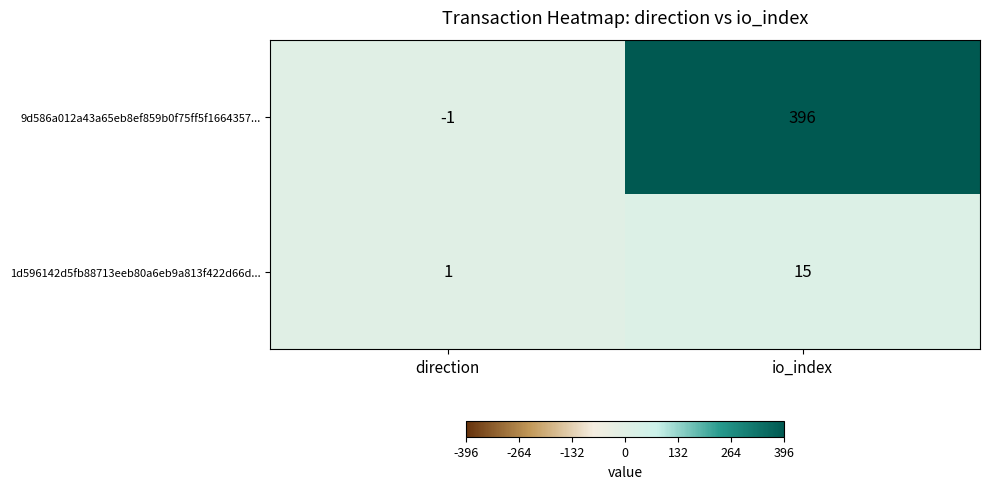

Which series has the largest total across all categories?

9d586a012a43a65eb8ef859b0f75ff5f1664357...